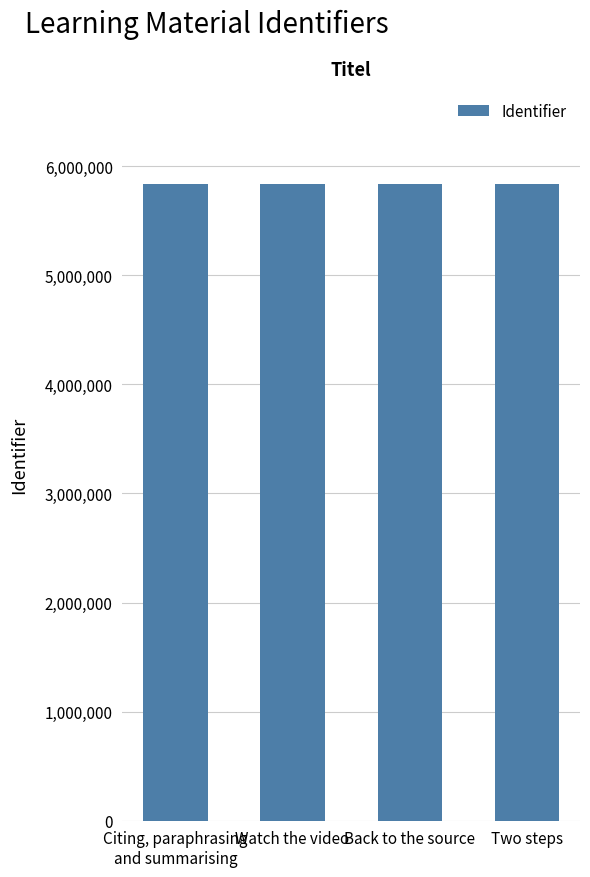

What position from the right is Citing, paraphrasing
and summarising?

4